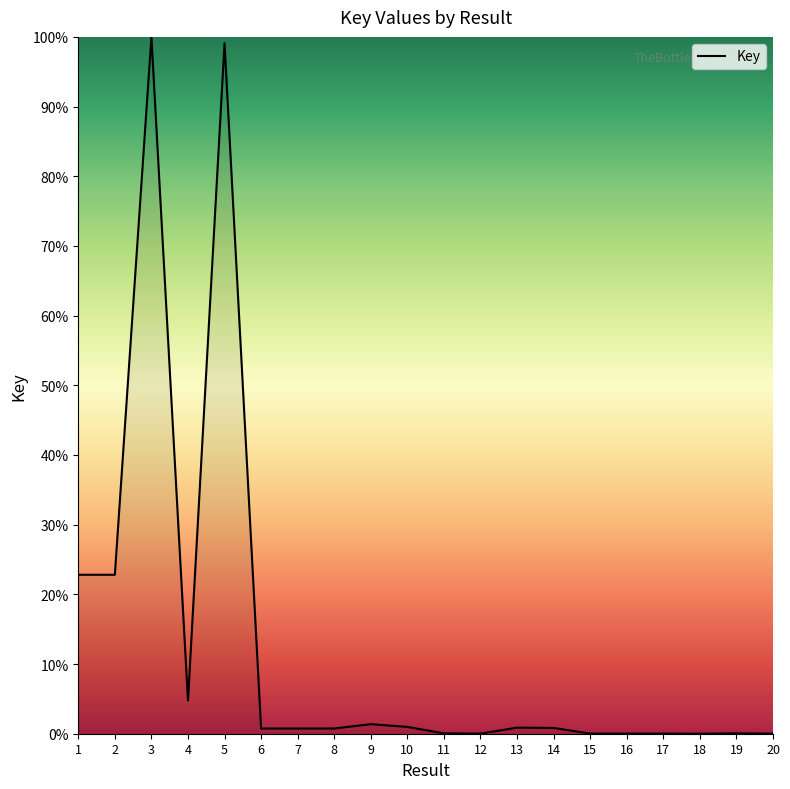

Which has a higher value, 2 or 19?

2